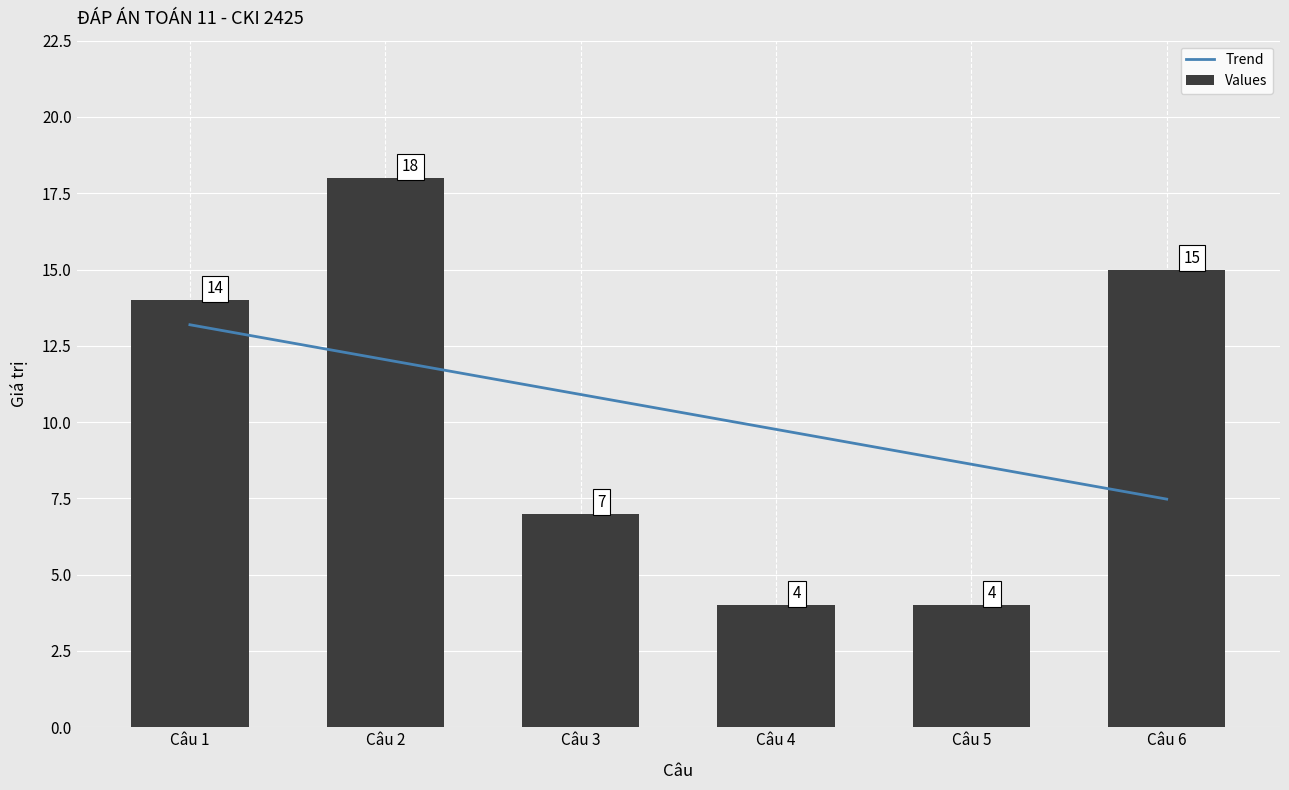

Rank the categories by value from highest to lowest.

Câu 2, Câu 6, Câu 1, Câu 3, Câu 4, Câu 5